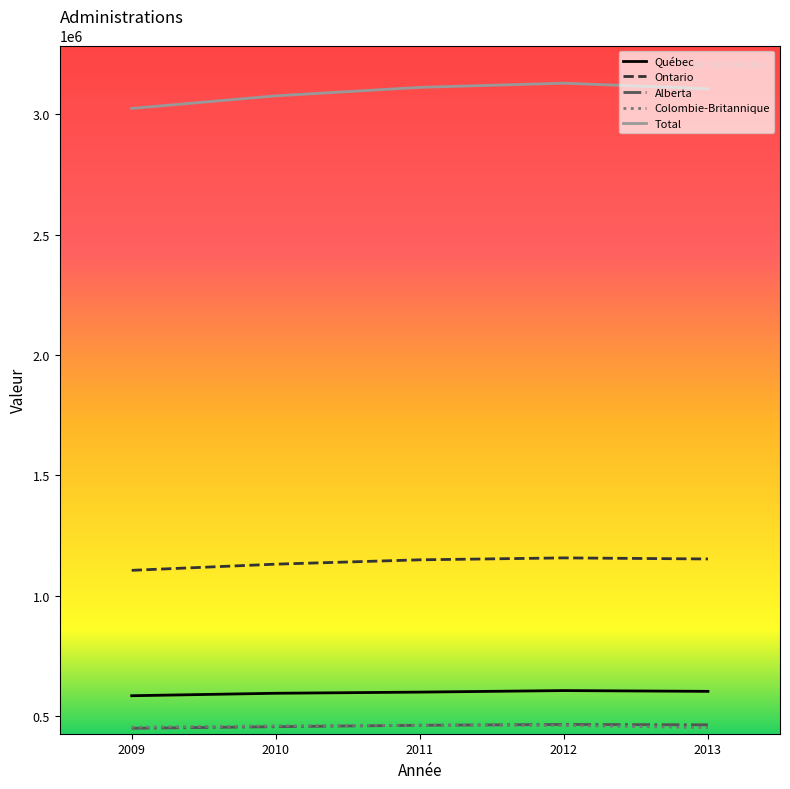

At which label does Total reach its minimum?

2009